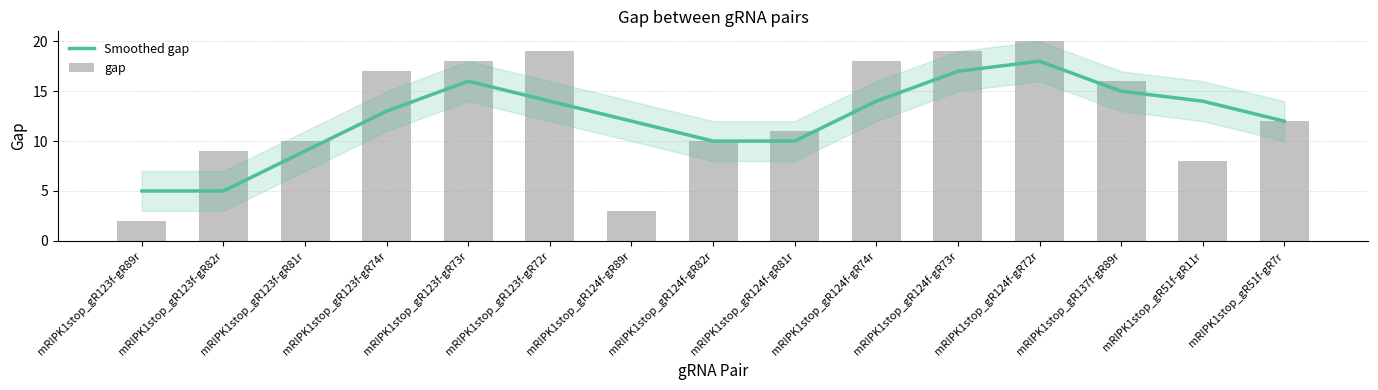

What is the difference between the maximum and minimum values in the gap series?

18